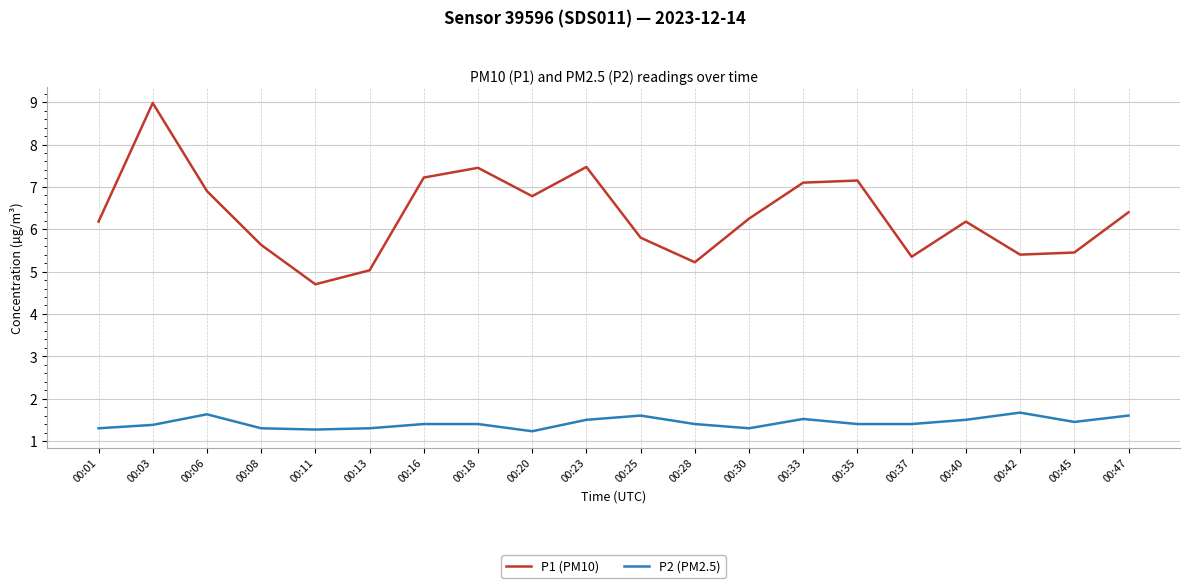

What is the sum of all P2 (PM2.5) values?

28.6